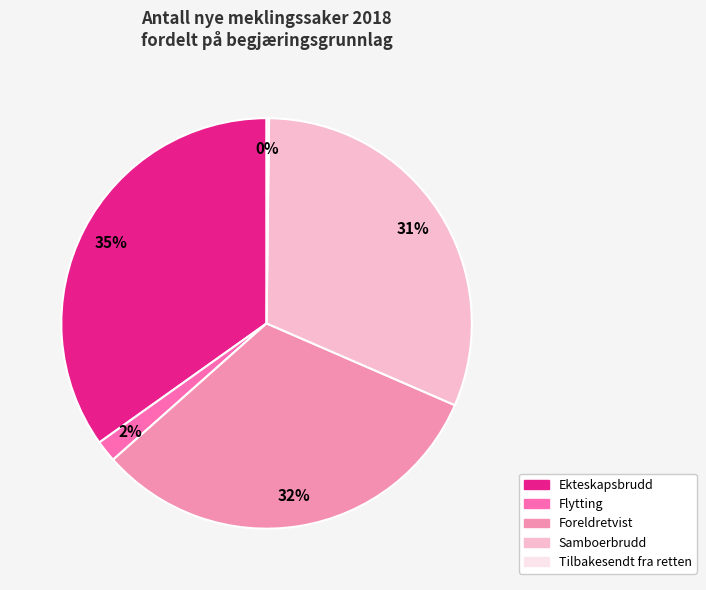

Which slice is the largest?

Ekteskapsbrudd